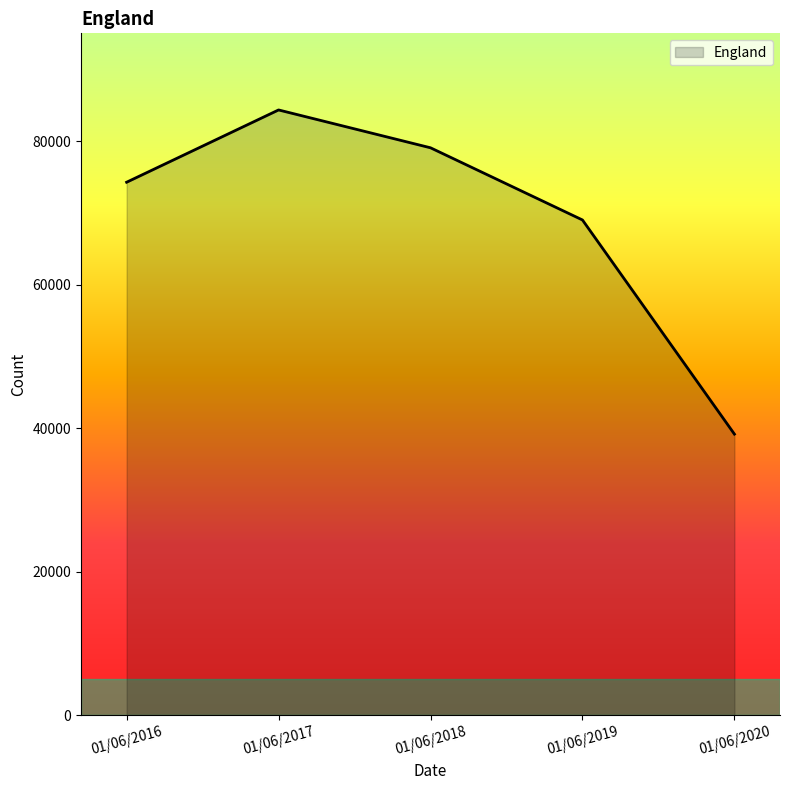

At which label is the value closest to 61748?

01/06/2019